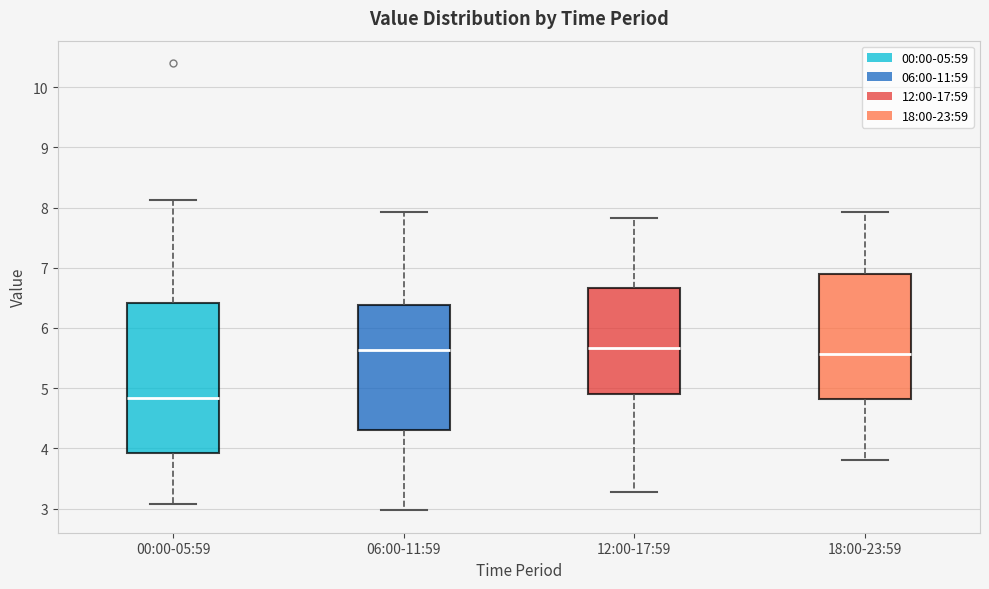

Reading left to right, read every box against the y-axis: the position of its median line, the range the box covers, and the ends of its whiskers. The values are not printed on the chart, so give them approximately, as read against the axis.

00:00-05:59: median 4.8, box 3.9 to 6.4, whiskers 3.1 to 8.1
06:00-11:59: median 5.6, box 4.3 to 6.4, whiskers 3.0 to 7.9
12:00-17:59: median 5.7, box 4.9 to 6.7, whiskers 3.3 to 7.8
18:00-23:59: median 5.6, box 4.8 to 6.9, whiskers 3.8 to 7.9